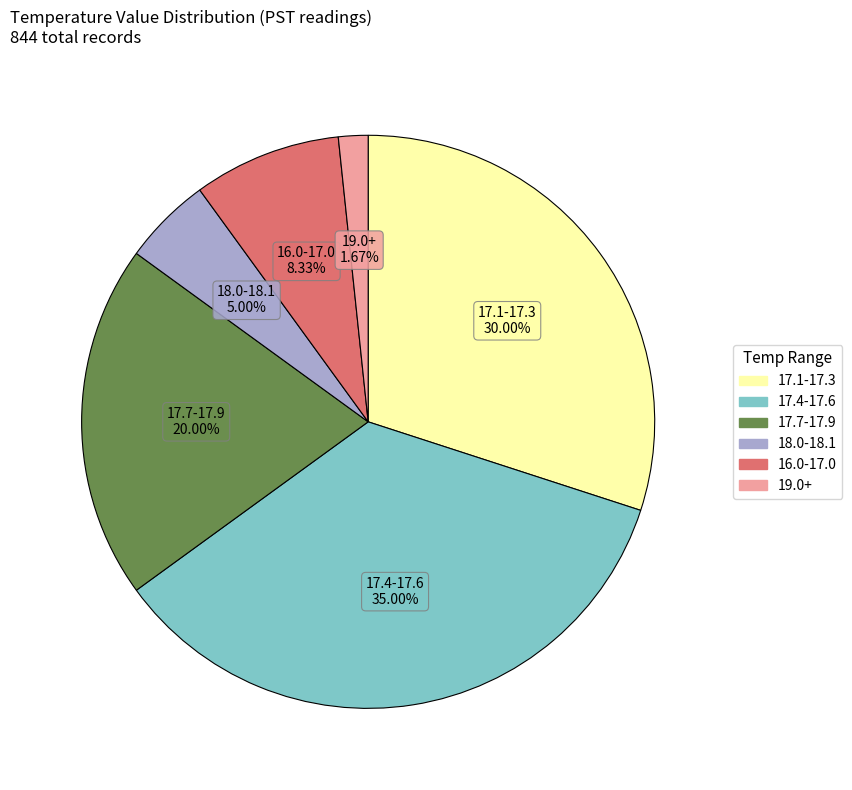

Is there a majority slice in this chart?

No